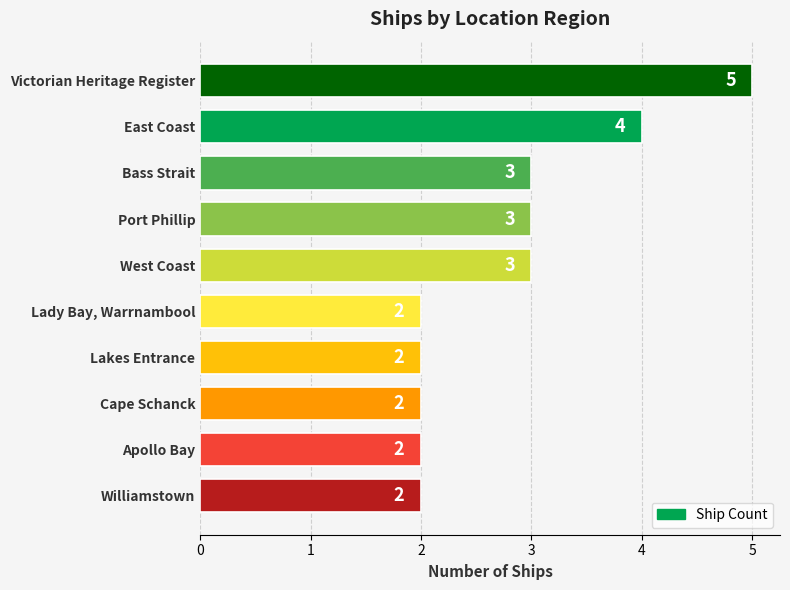

What is the average value?

3